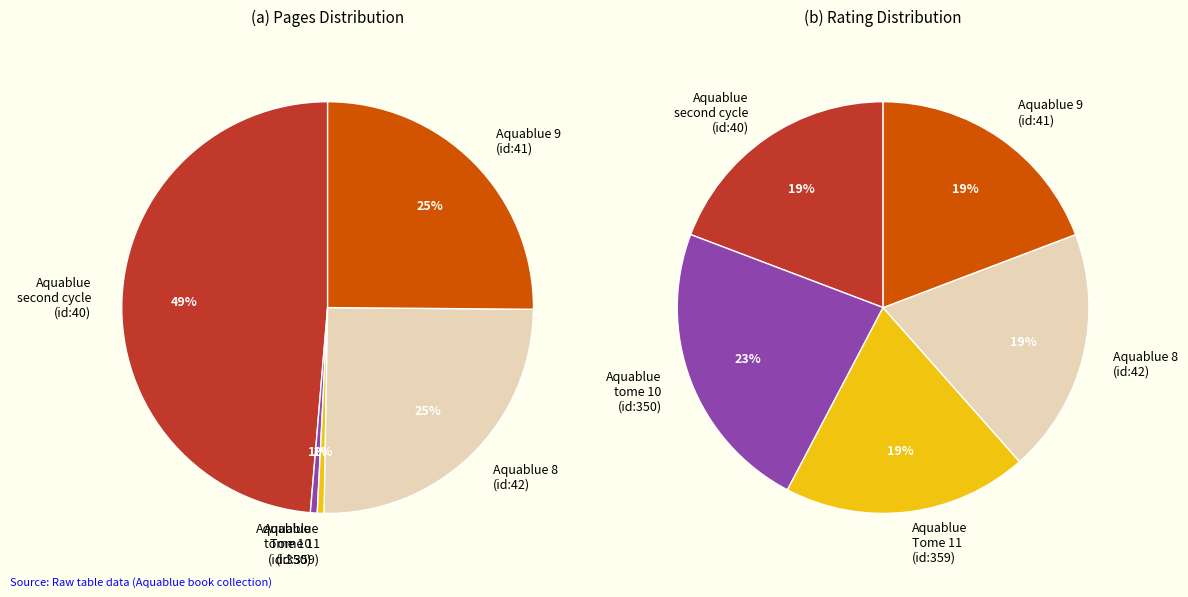

How many slices are in this pie chart?

5